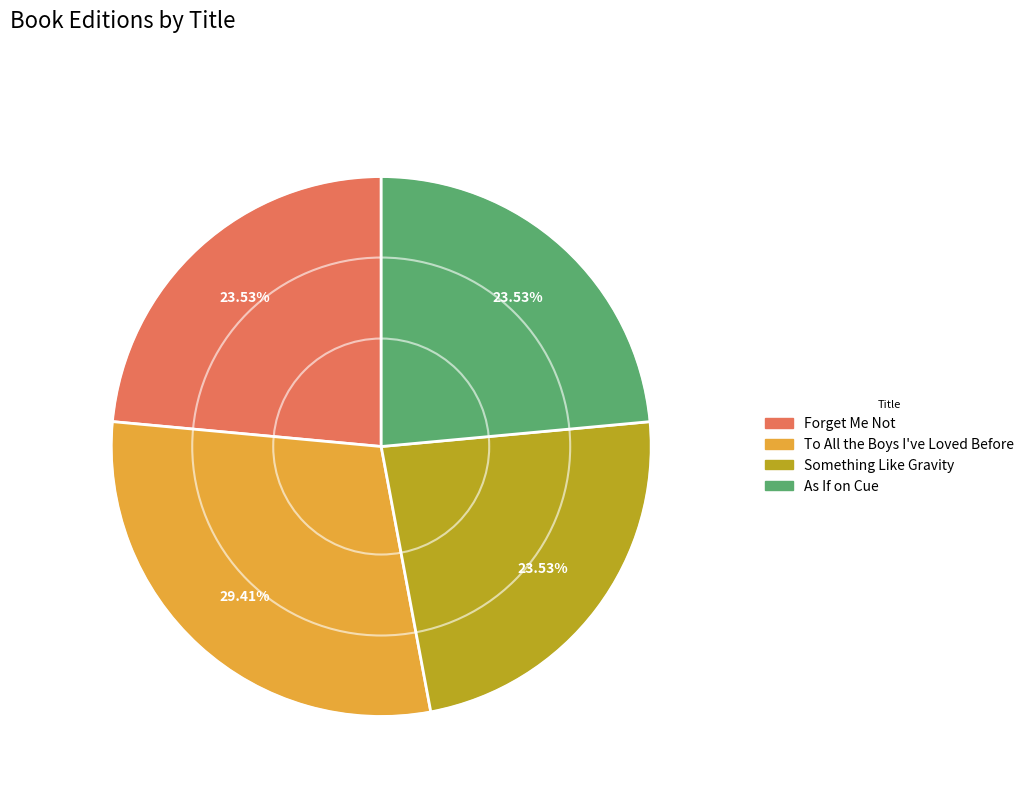

To the nearest percent, what is the average slice percentage?

25%